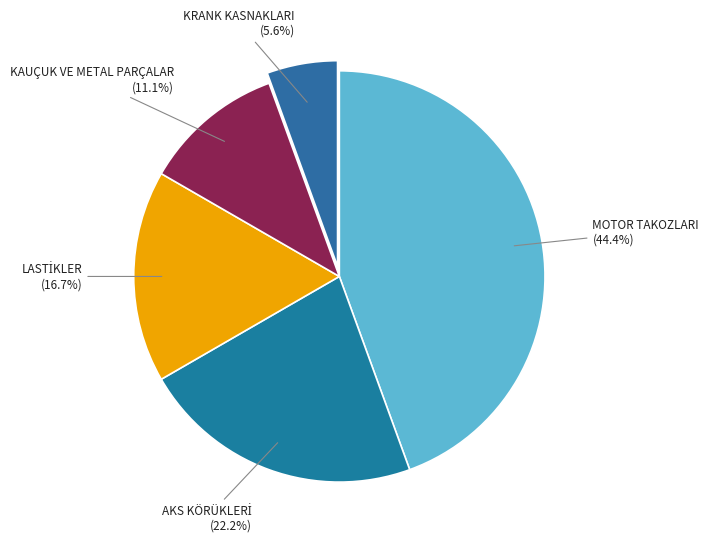

Is there a majority slice in this chart?

No